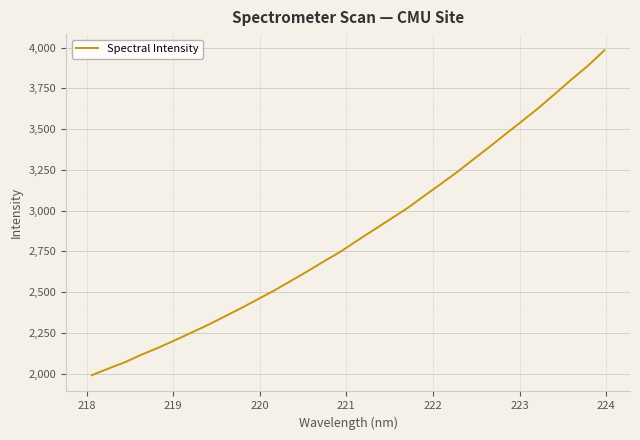

What is the difference between the maximum and minimum values?

1992.9